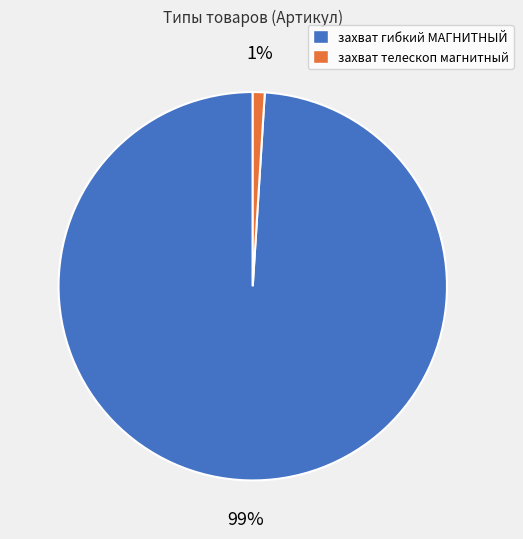

To the nearest percent, what is the difference between the largest and smallest slice percentages?

98%